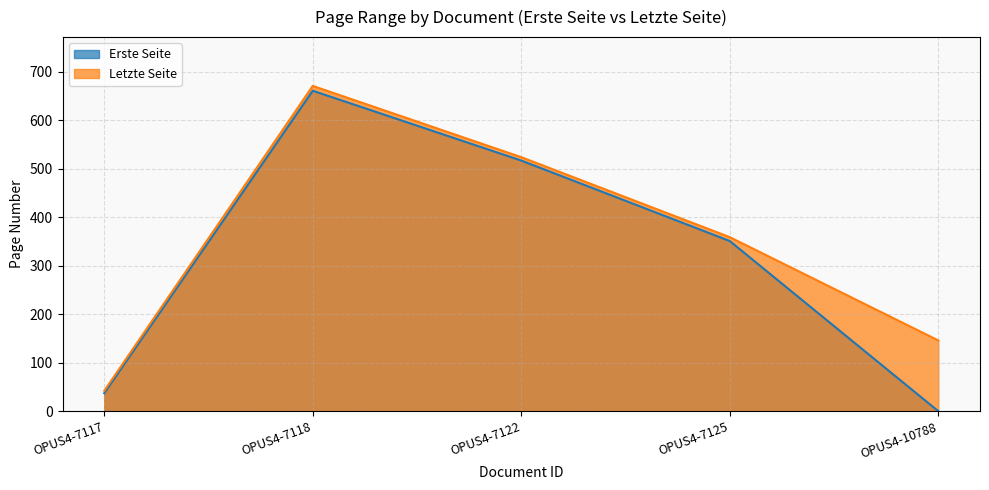

What is the greatest value displayed?

671